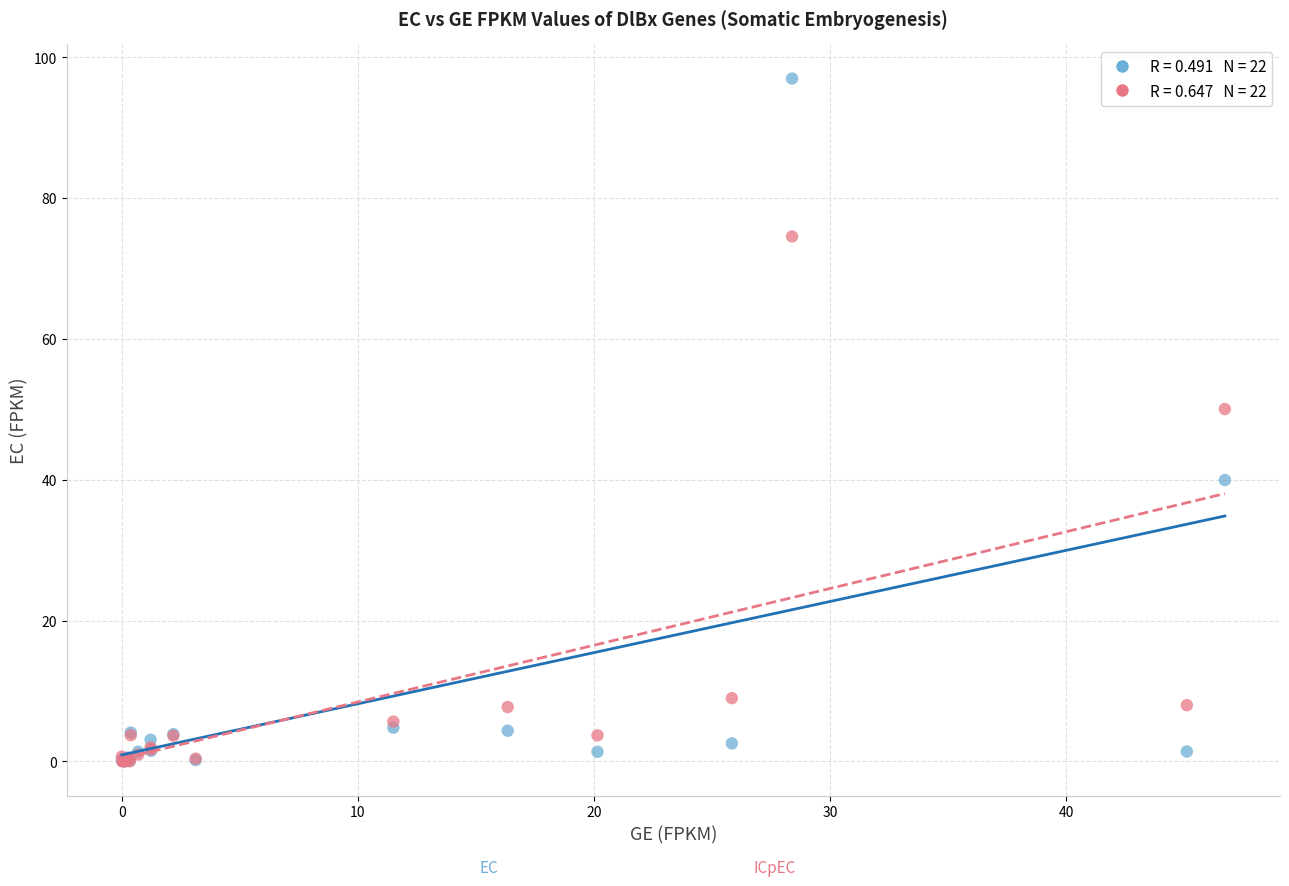

Across all series, what Y value is closest to 48?

50.0